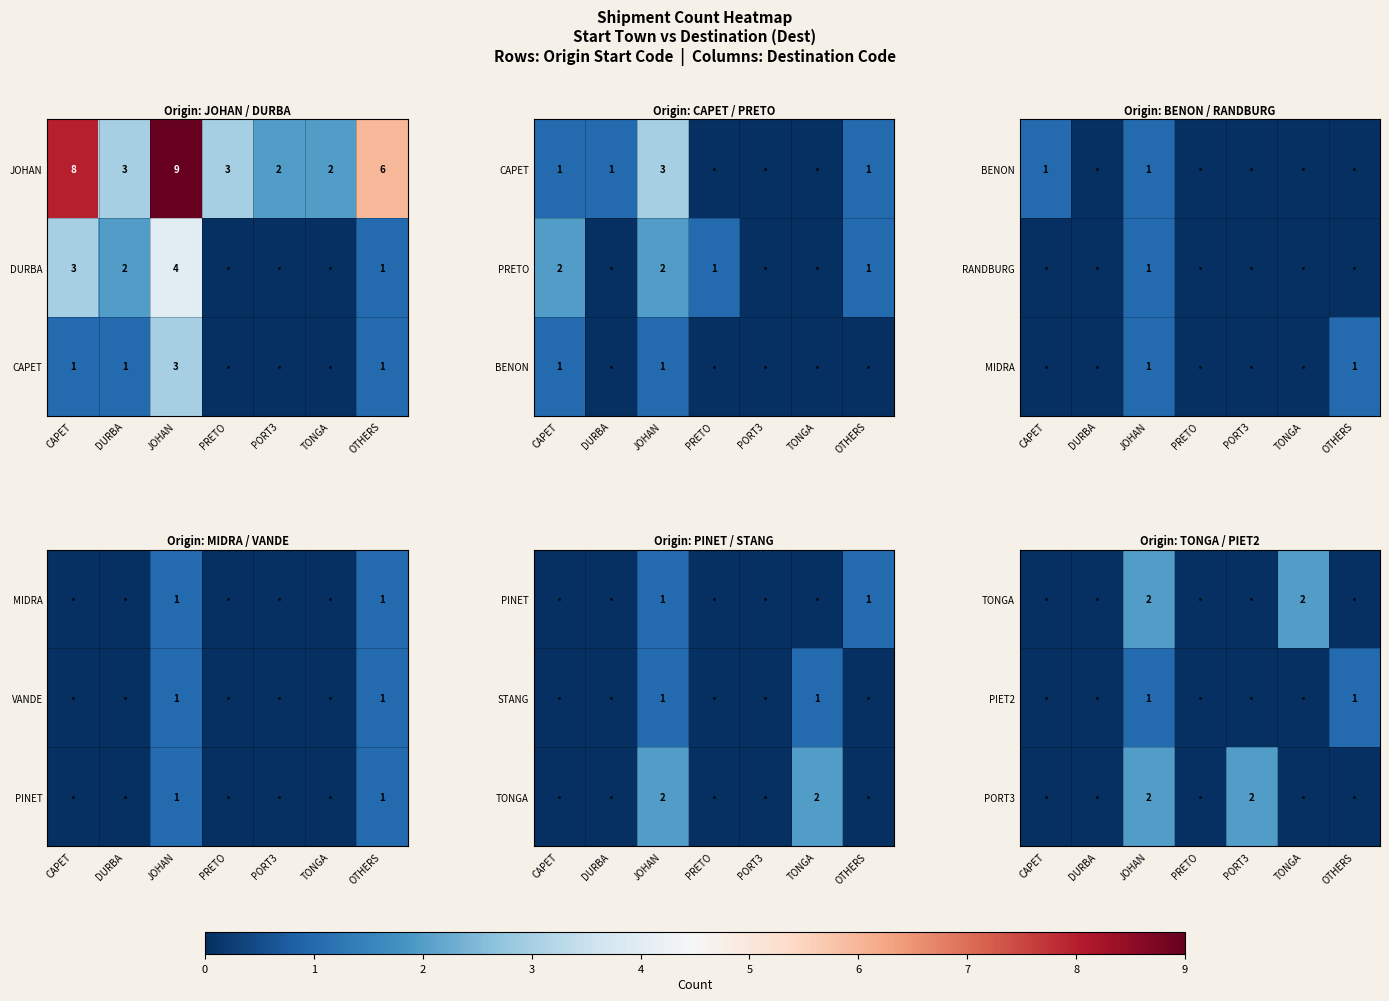

How many positive values does the PORT3 series have?

2